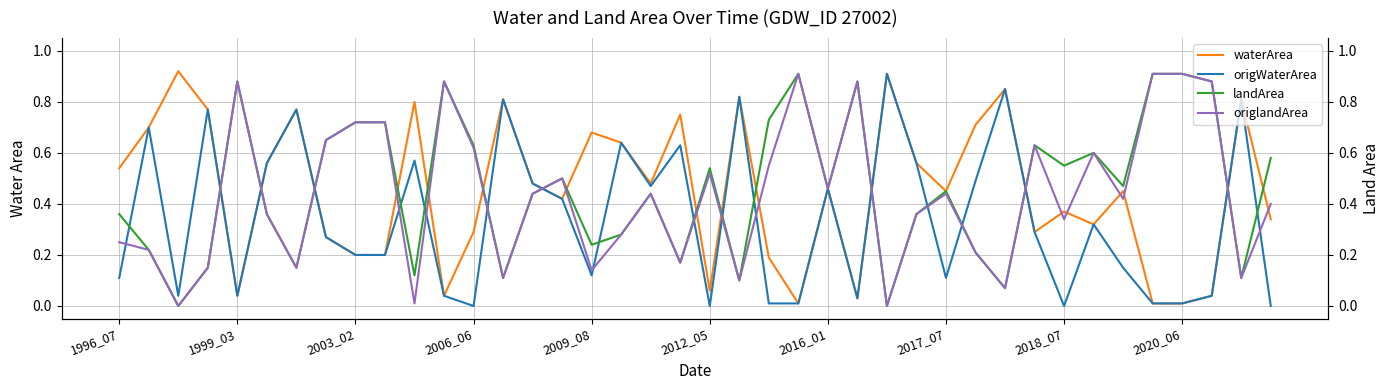

In landArea, how many points are lower than both neighbors (excluding endpoints)?

13